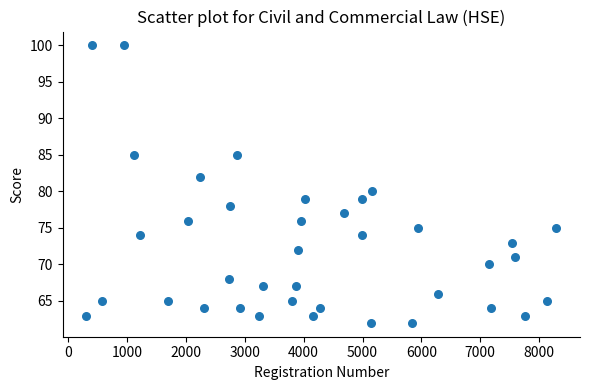

What is the range of Y values (max minus min)?

38